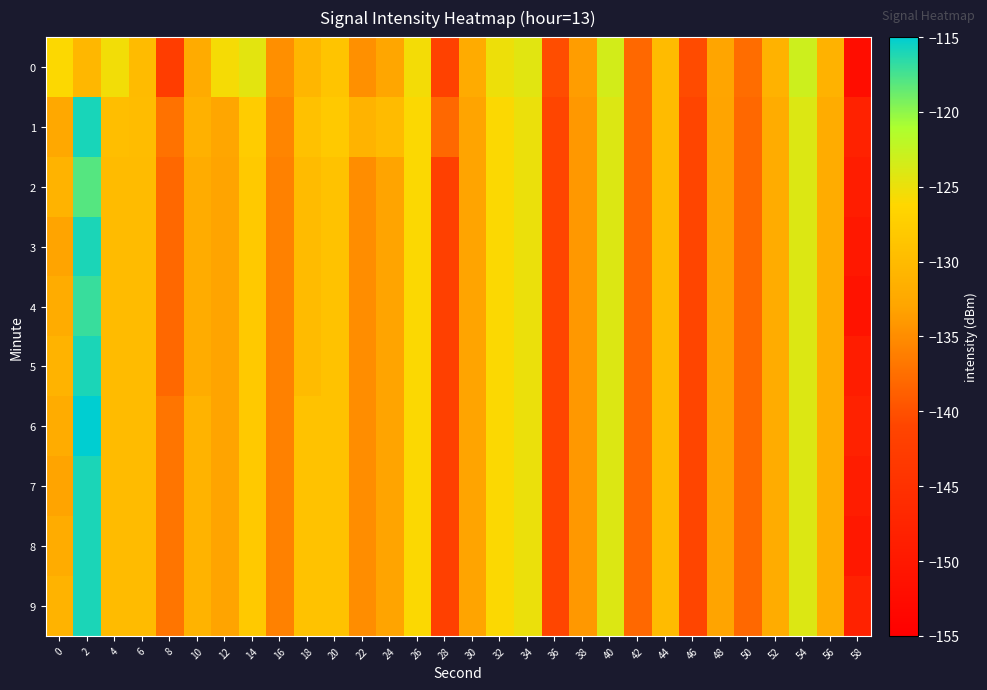

What is the difference between the highest and lowest values at 4?

4.5